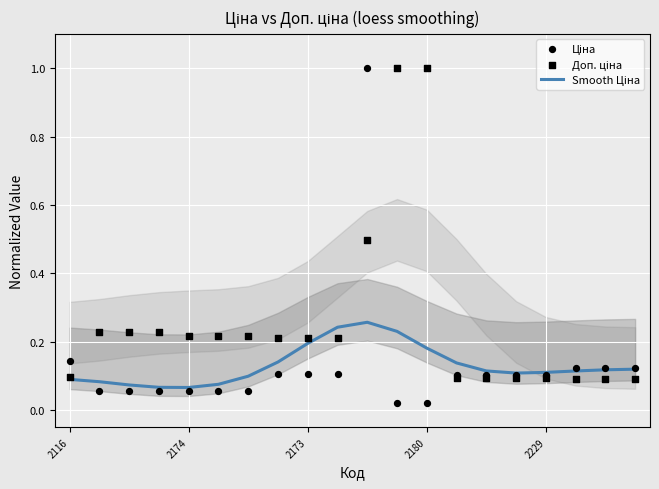

At how many categories does at least one series exceed 0?

20